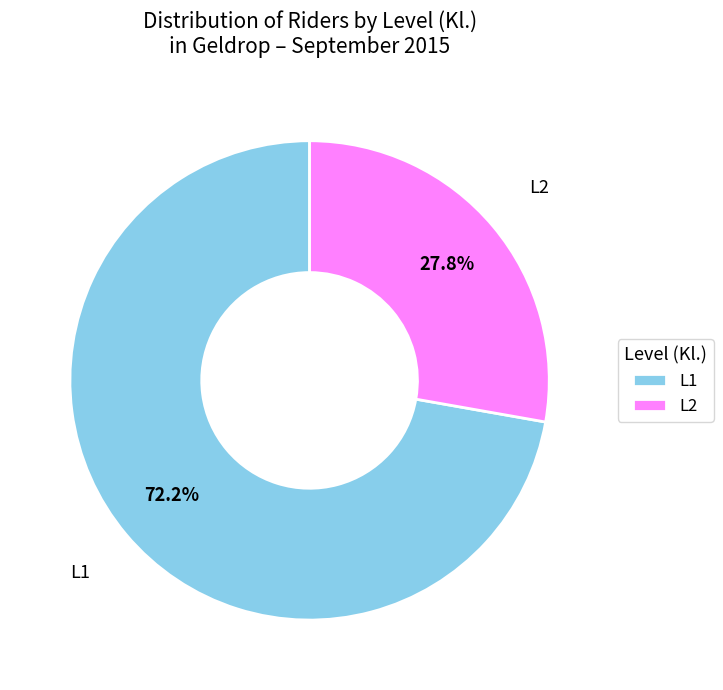

Is there any slice that represents more than half of the pie?

Yes